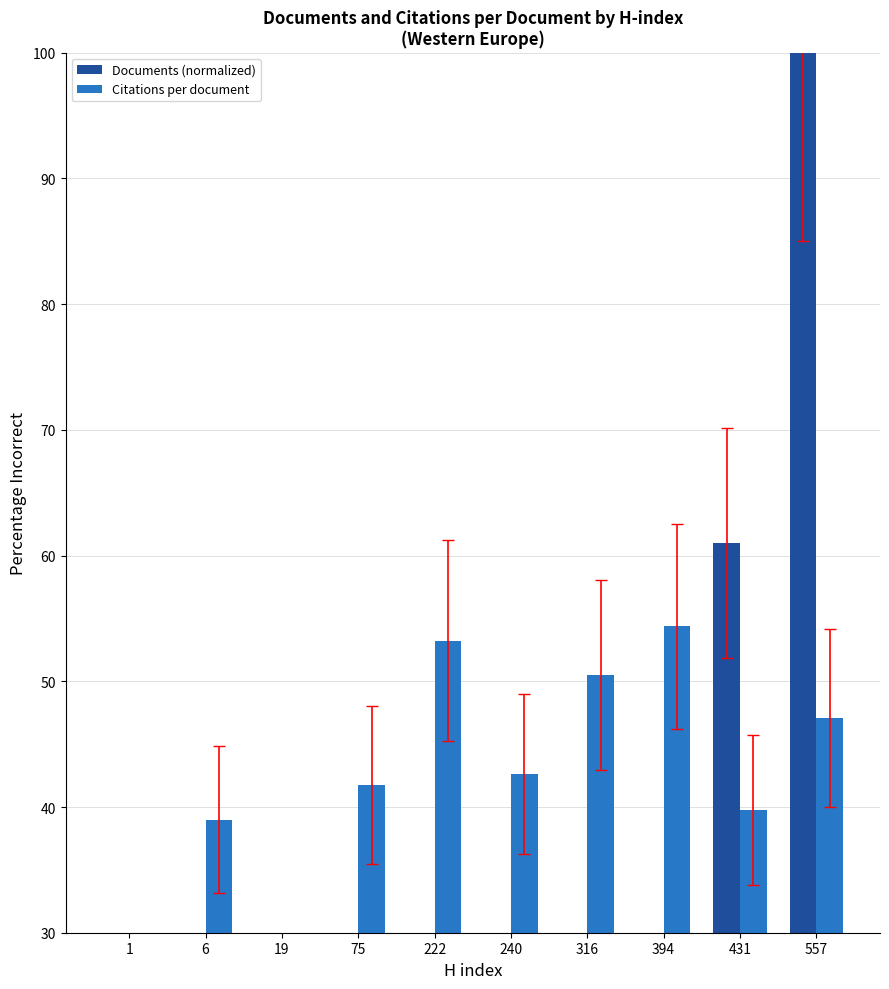

Between 6 and 557, which series saw the biggest shift?

Documents (normalized)